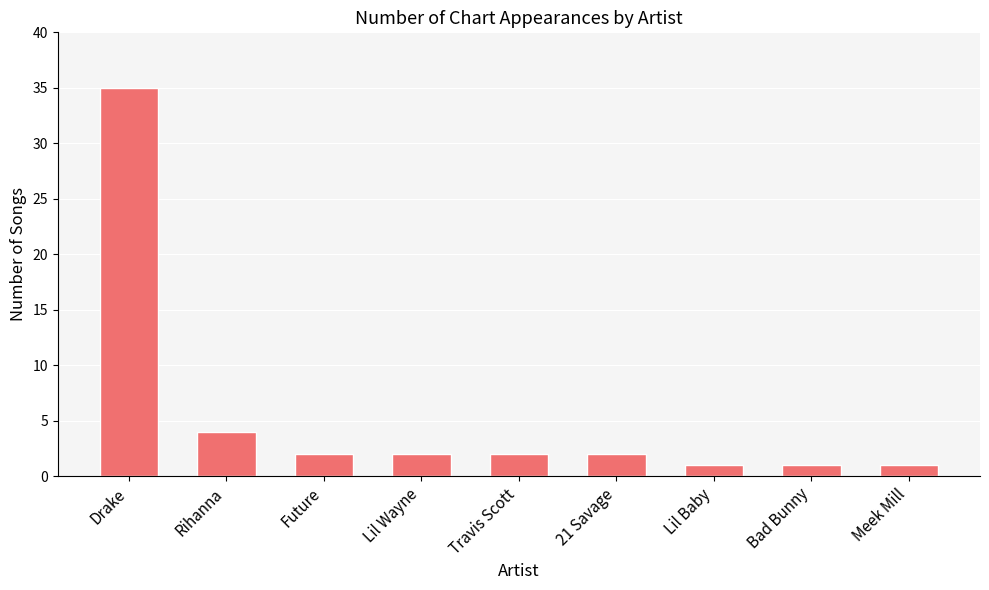

What is the label of the 8th bar from the left?

Bad Bunny